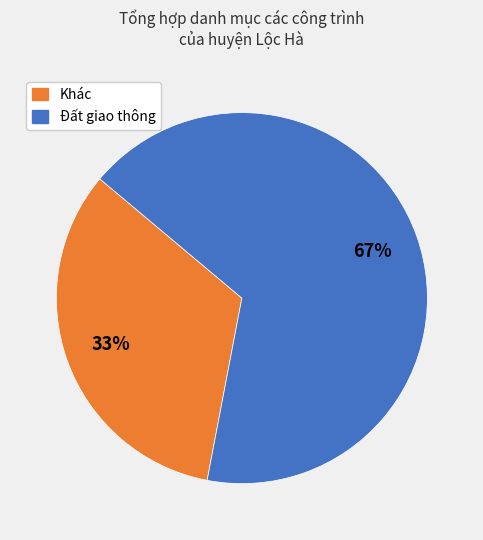

To the nearest percent, what is the difference between the largest and smallest slice percentages?

34%